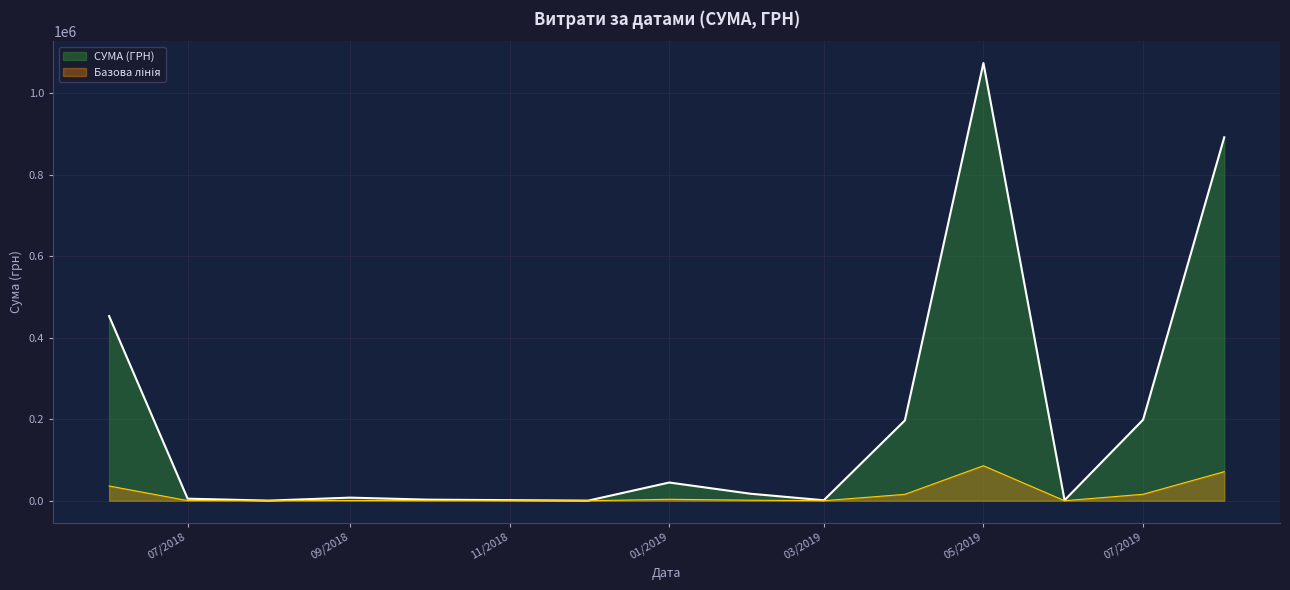

Which series has the largest range (max minus min)?

СУМА (ГРН)